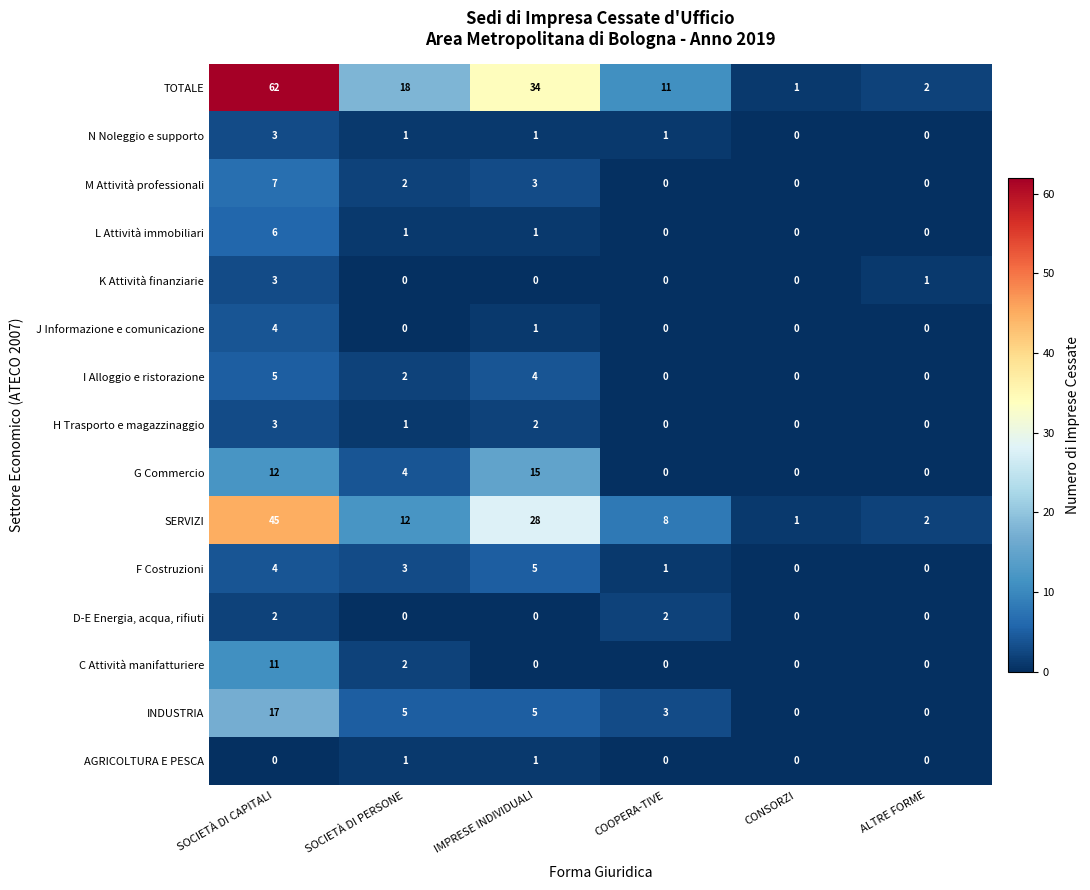

Which series has the largest total across all categories?

TOTALE